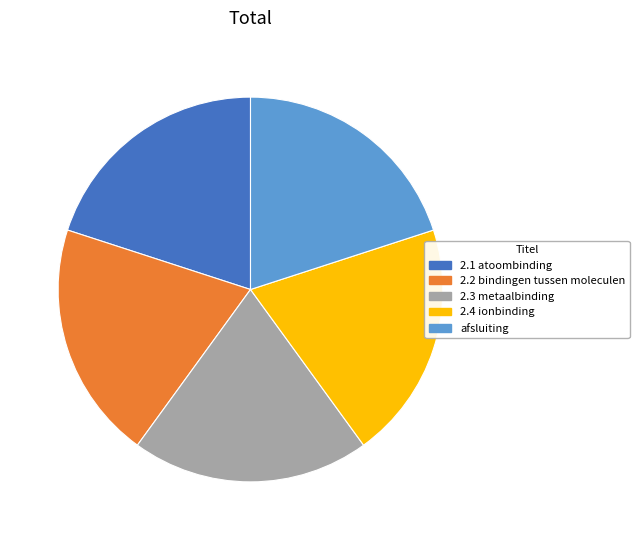

The 2.2 bindingen tussen moleculen slice represents 32% of the pie. True or false?

False